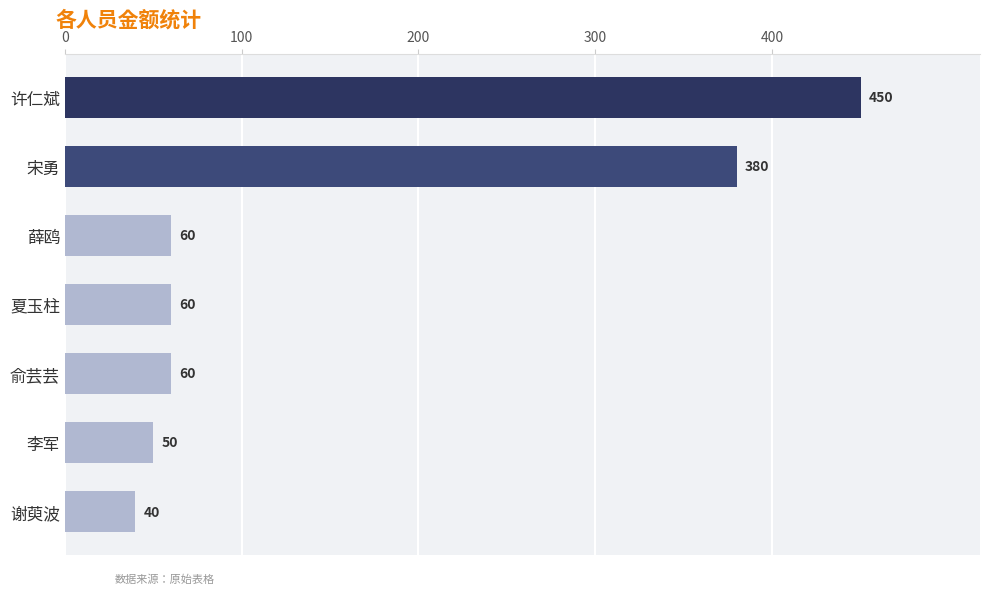

Reading bottom to top, list all the values displayed in this chart.

谢萸波=40	李军=50	俞芸芸=60	夏玉柱=60	薛鸥=60	宋勇=380	许仁斌=450